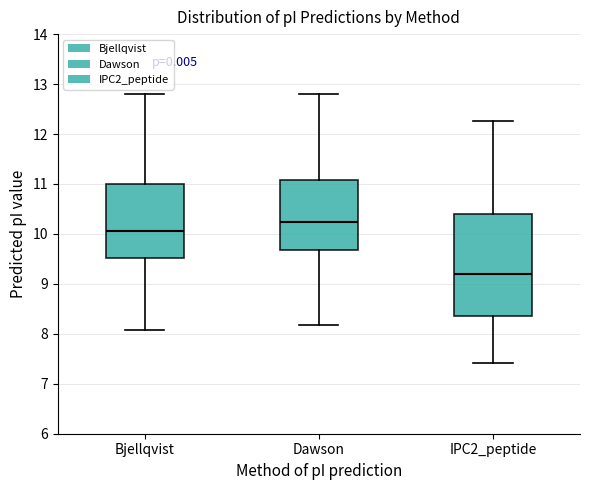

Comparing the boxes themselves (not the whiskers), which one is the tallest?

IPC2_peptide